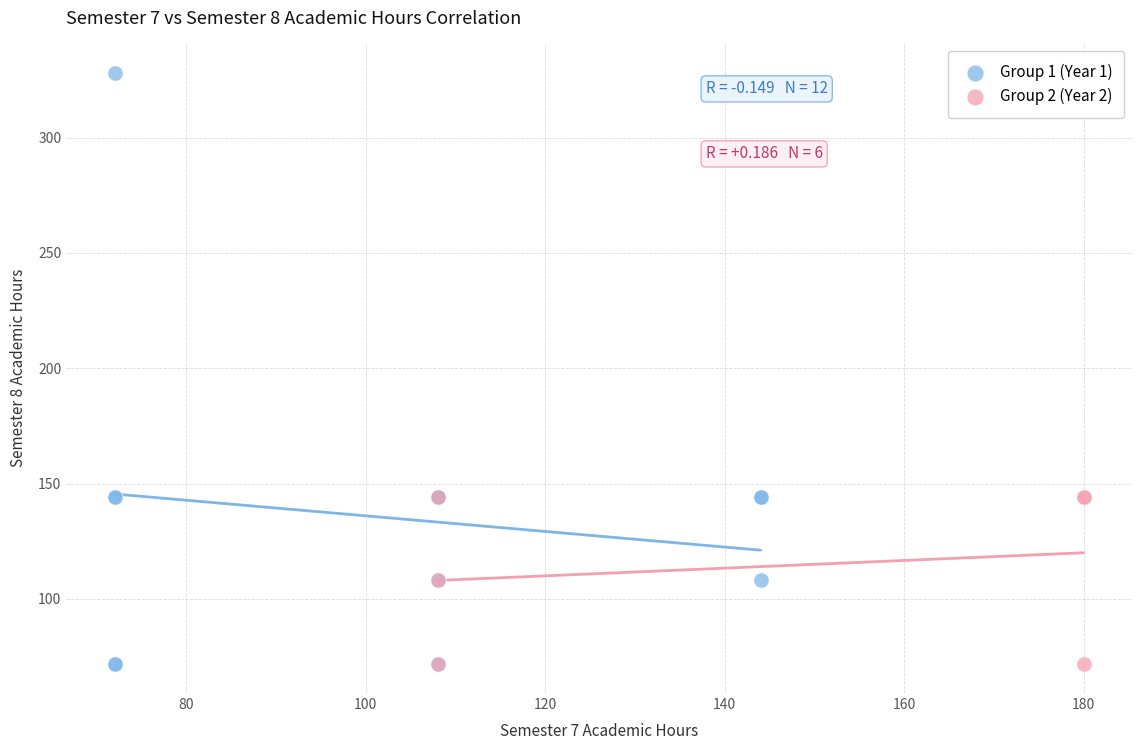

What are all the series names shown in the legend?

Group 1 (Year 1), Group 2 (Year 2)